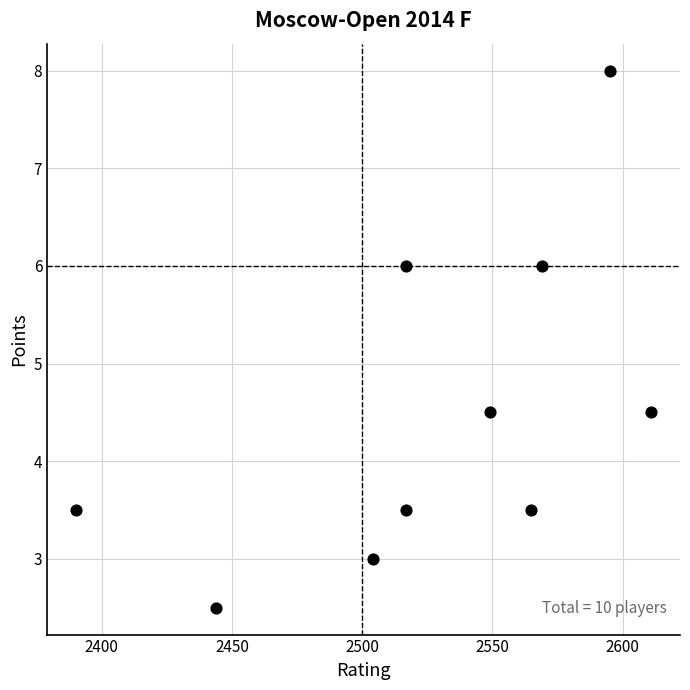

What is the average X value?

2526.1